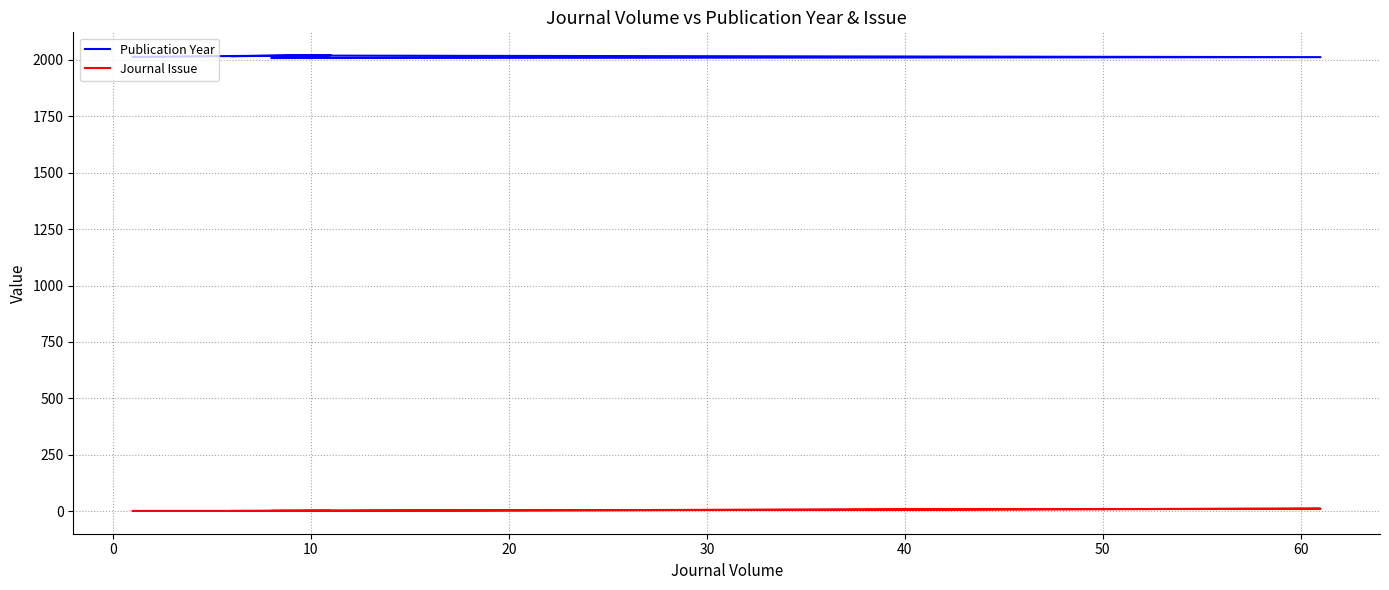

How many interior local valleys does the Publication Year series have?

1